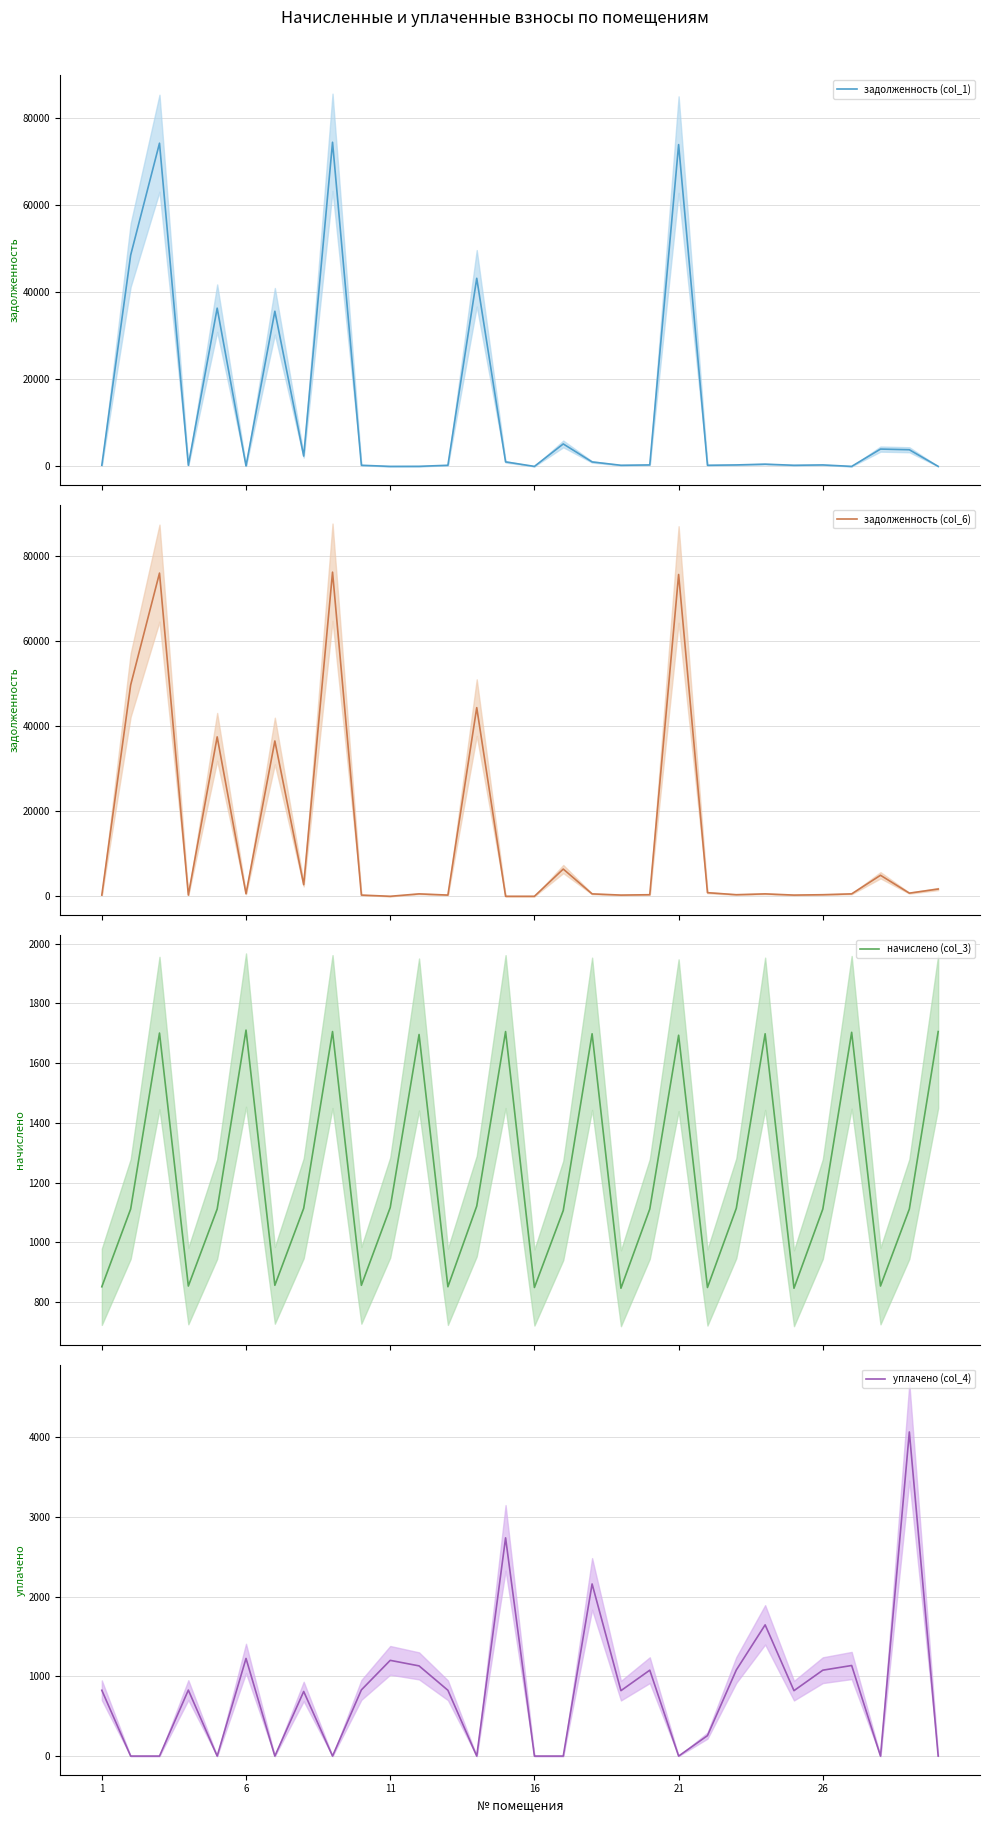

At which label does уплачено (col_4) first exceed 824?

1